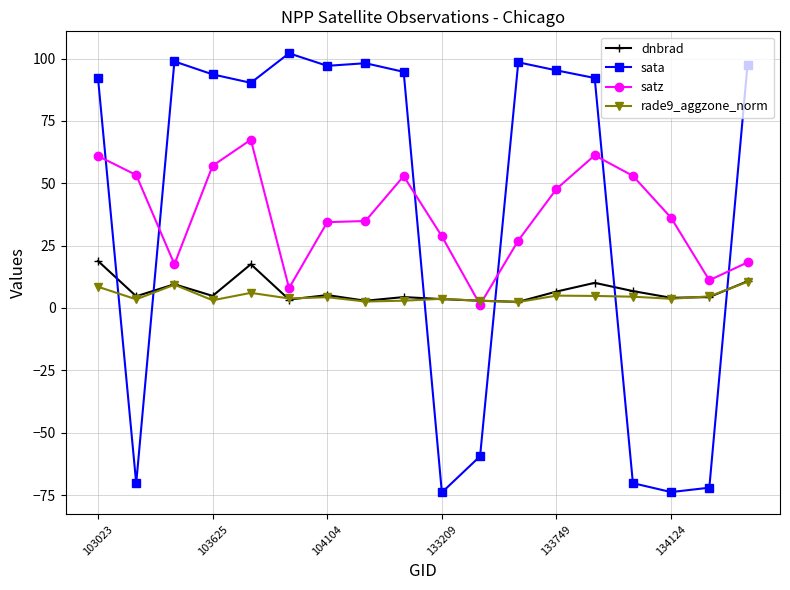

Which series has the widest spread of values?

sata